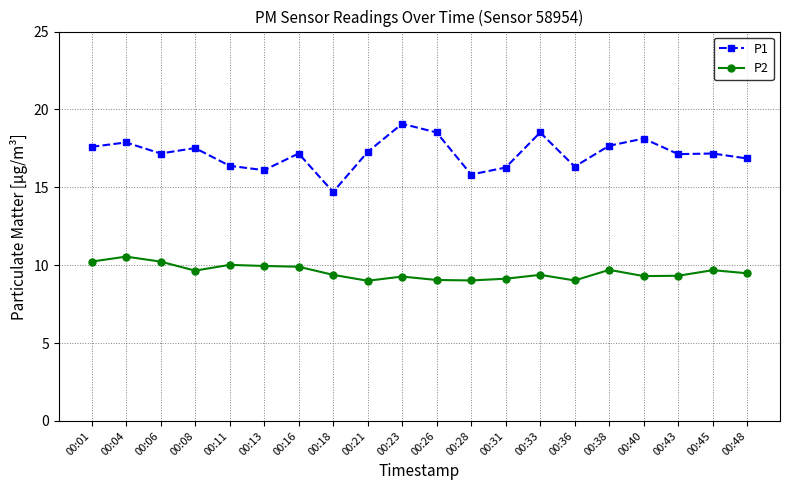

Between 00:28 and 00:45, which series saw the biggest shift?

P1